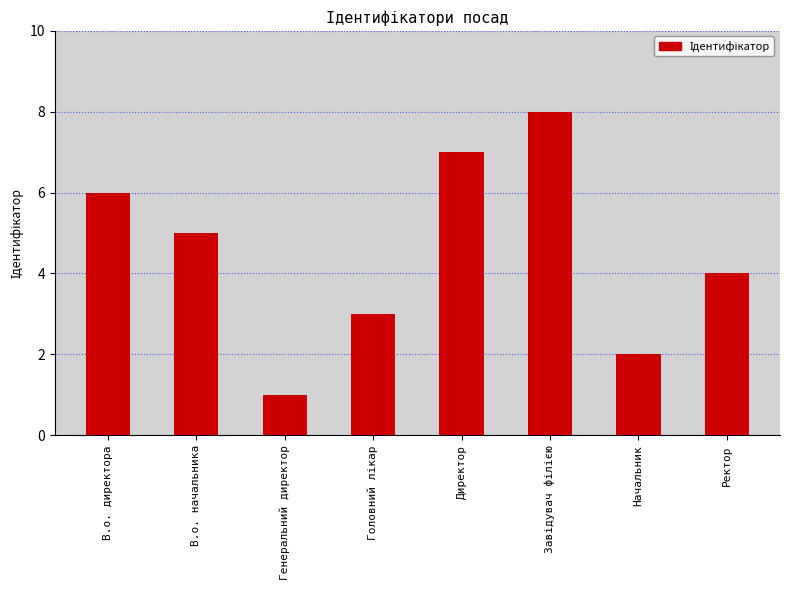

Approximately how many times larger is the value at В.о. директора compared to Генеральний директор?

6.0